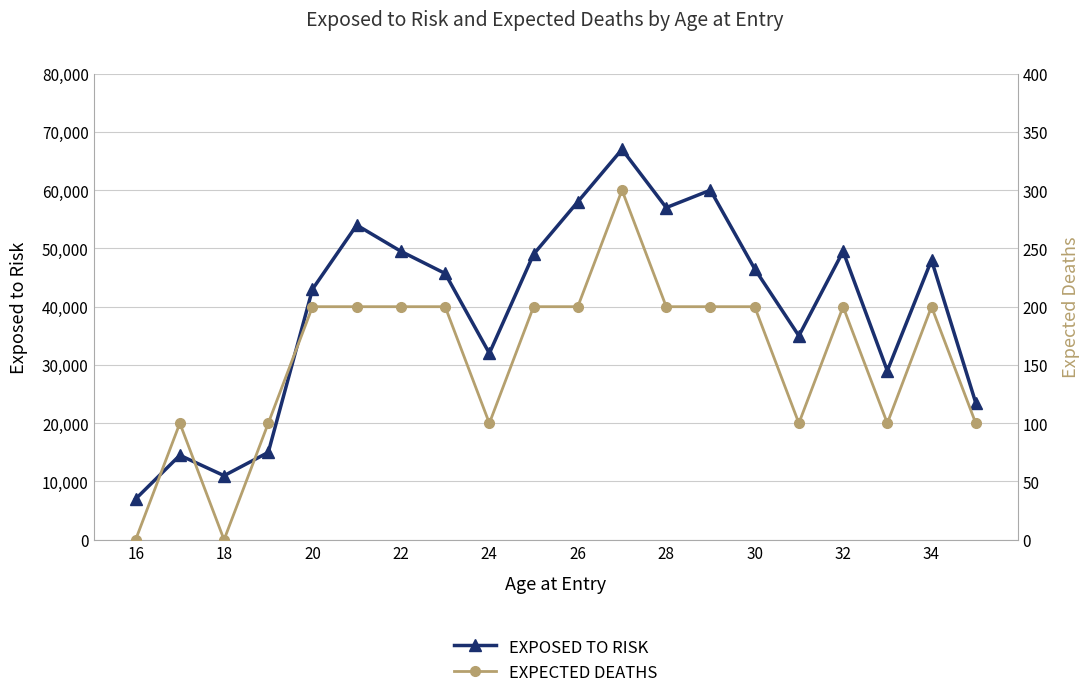

True or false: EXPOSED TO RISK has more than 1 points higher than both neighbors.

True